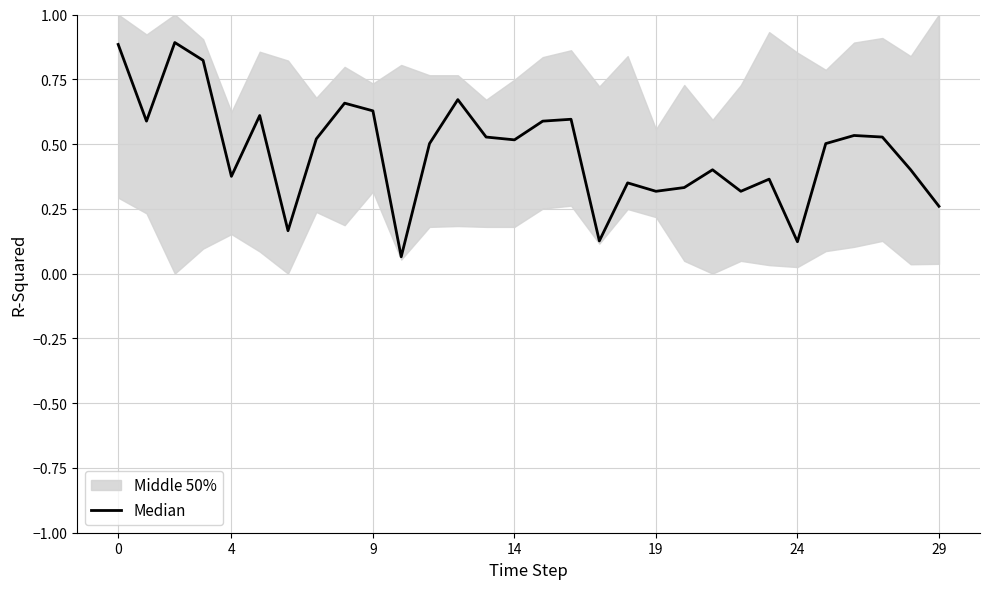

Is it true that the value at 28 is 0.4?

True